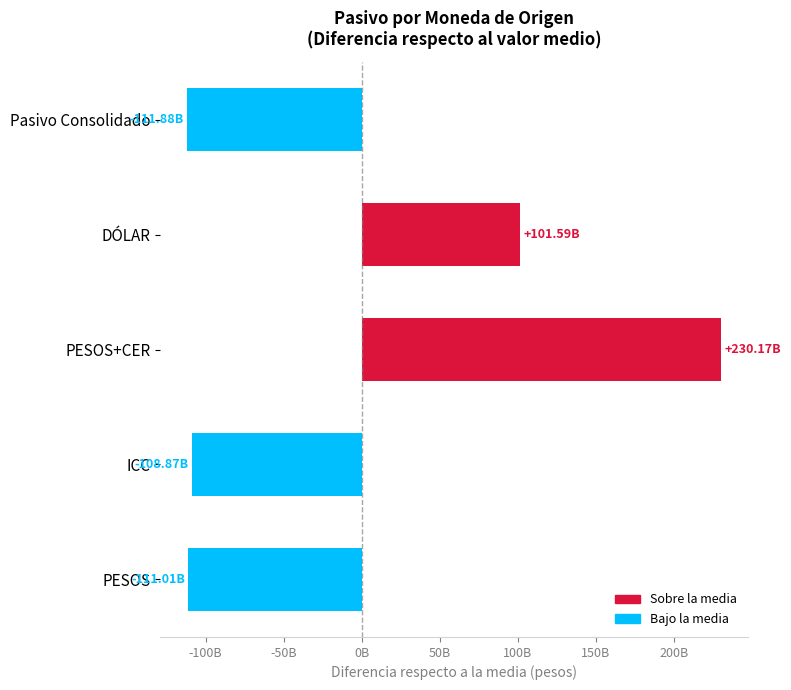

Count the number of categories in the chart.

5